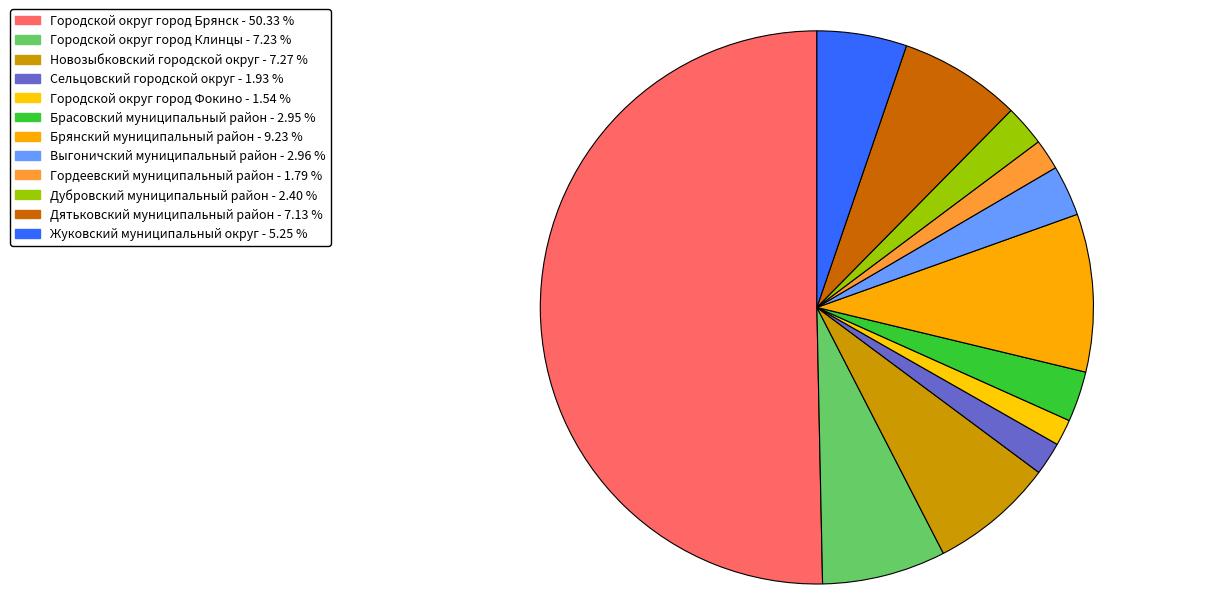

Count the number of slices in the pie.

12